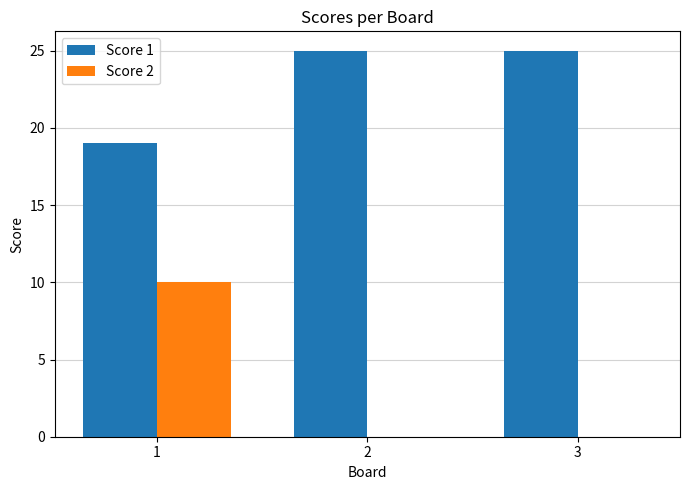

The Score 2 series shows -7 at 2. True or false?

False